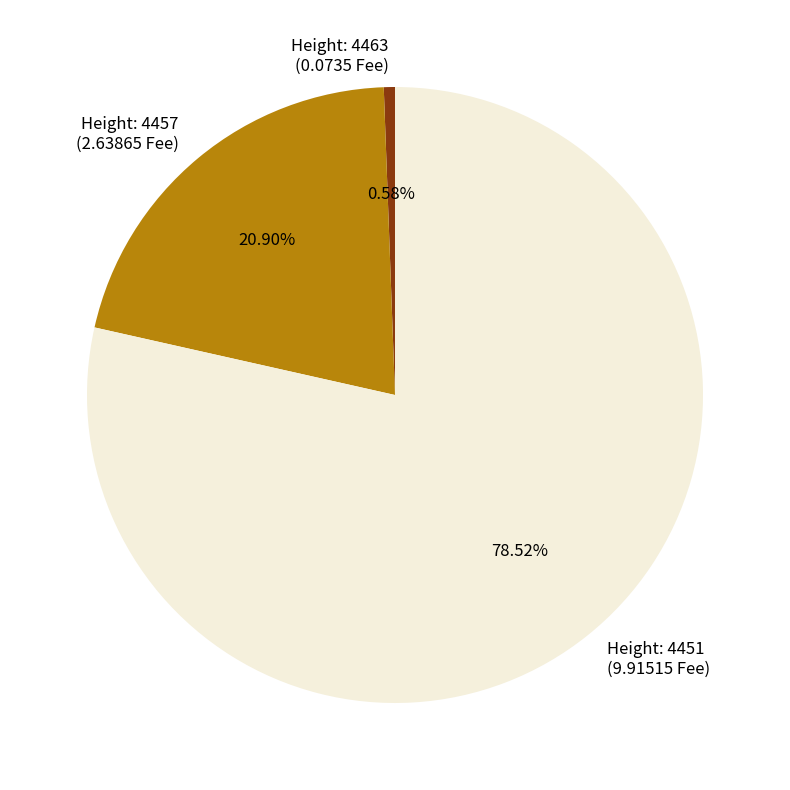

Which has a higher value, Height: 4463 (0.0735 Fee) or Height: 4451 (9.91515 Fee)?

Height: 4451 (9.91515 Fee)